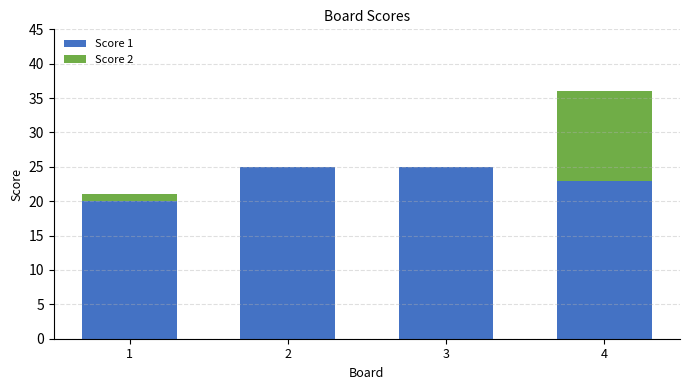

At which category is the sum across all series the highest?

4